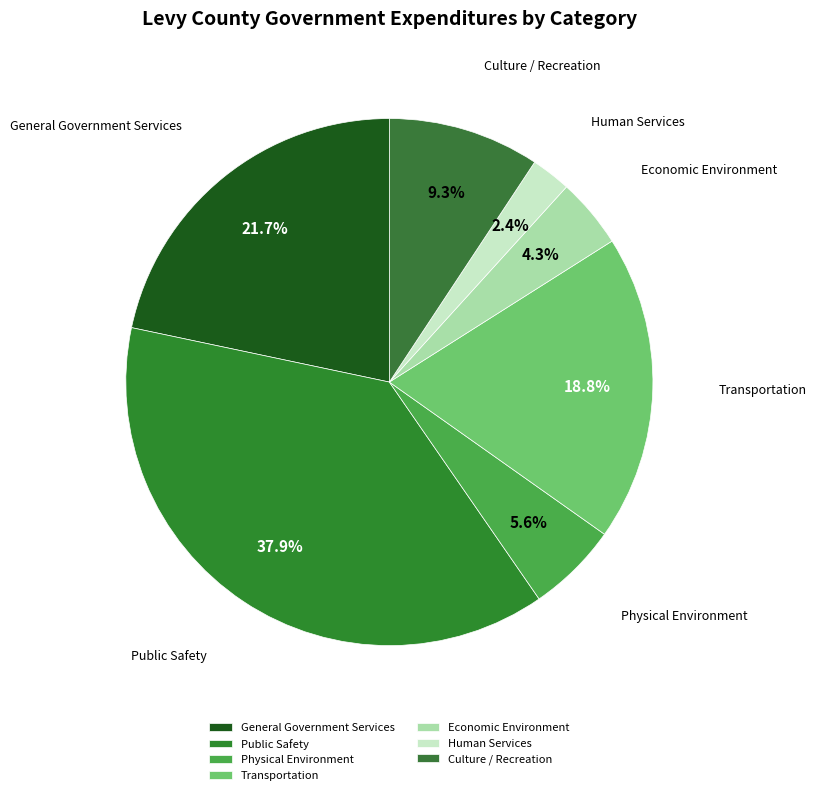

What percentage is the Human Services slice, to the nearest percent?

2%